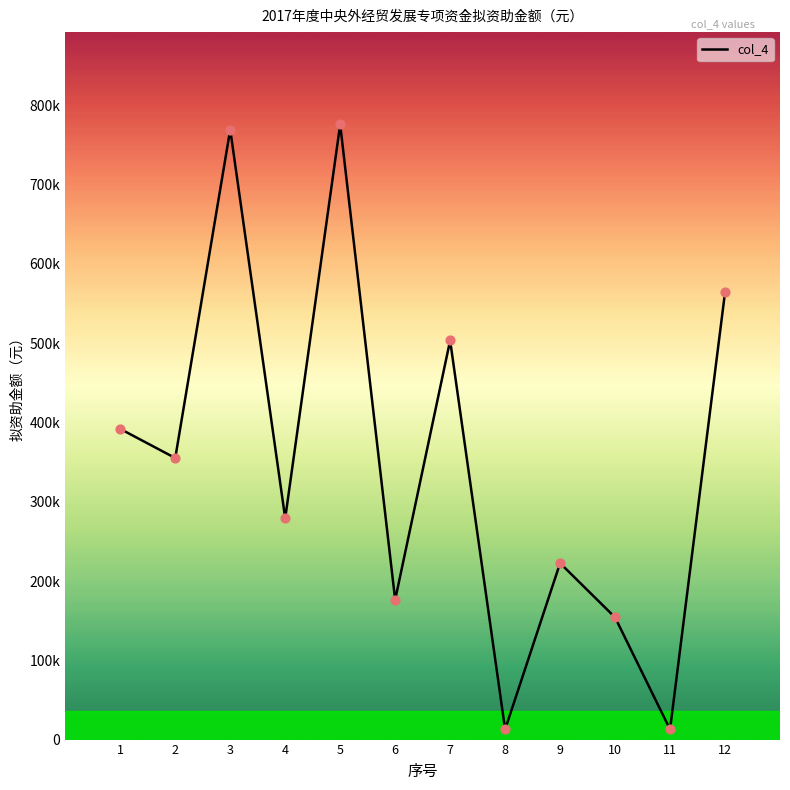

Between 1 and 12, which is larger?

12